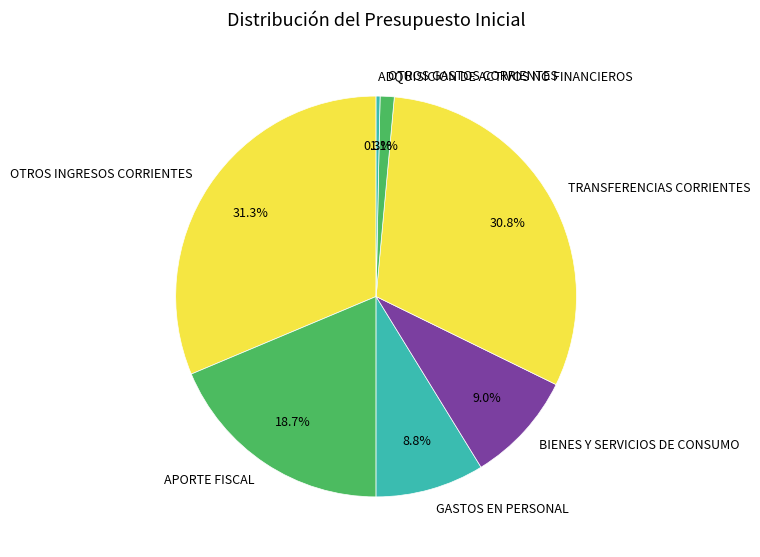

Is there a majority slice in this chart?

No